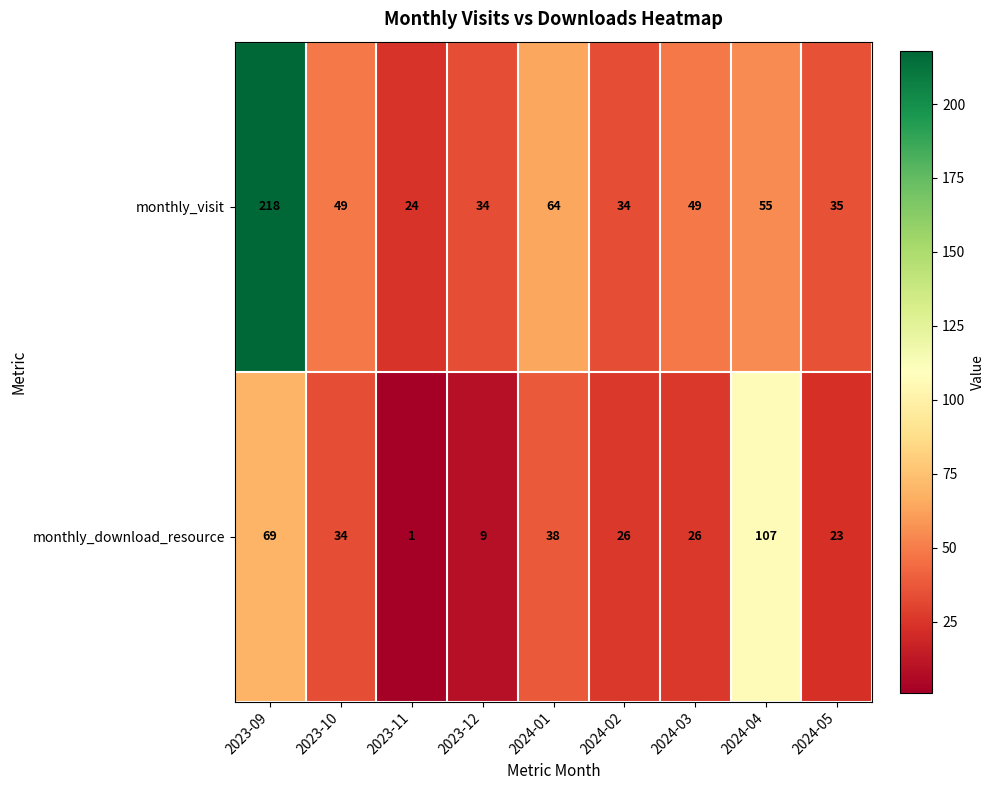

At which label is monthly_visit closest to 121?

2024-01